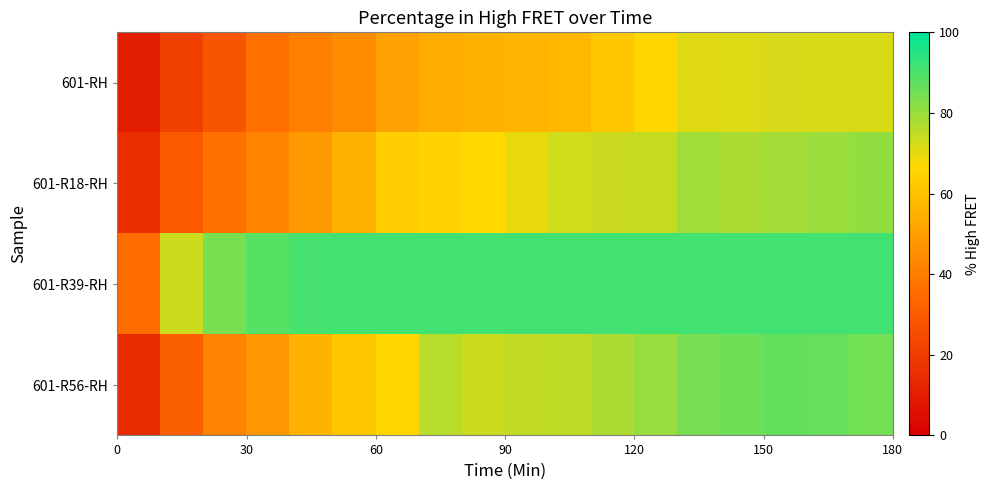

Reading left to right, extract all data points from this chart.

601-RH: 9.9	21.7	28.0	36.4	40.8	44.7	50.7	54.1	55.2	56.2	57.1	61.7	66.3	70.6	71.2	71.9	71.7	71.7
601-R18-RH: 15.4	29.3	36.5	42.5	48.6	55.1	63.4	65.0	66.5	69.7	72.8	73.4	74.1	79.0	77.5	78.5	79.7	80.9
601-R39-RH: 35.3	73.3	84.1	88.5	90.8	91.2	91.2	91.2	91.2	91.2	91.2	91.2	91.2	91.2	91.2	91.2	91.2	91.2
601-R56-RH: 14.7	31.3	41.5	47.8	55.6	61.6	66.3	75.8	73.4	74.7	75.1	77.4	80.2	84.3	85.7	87.1	86.3	84.8